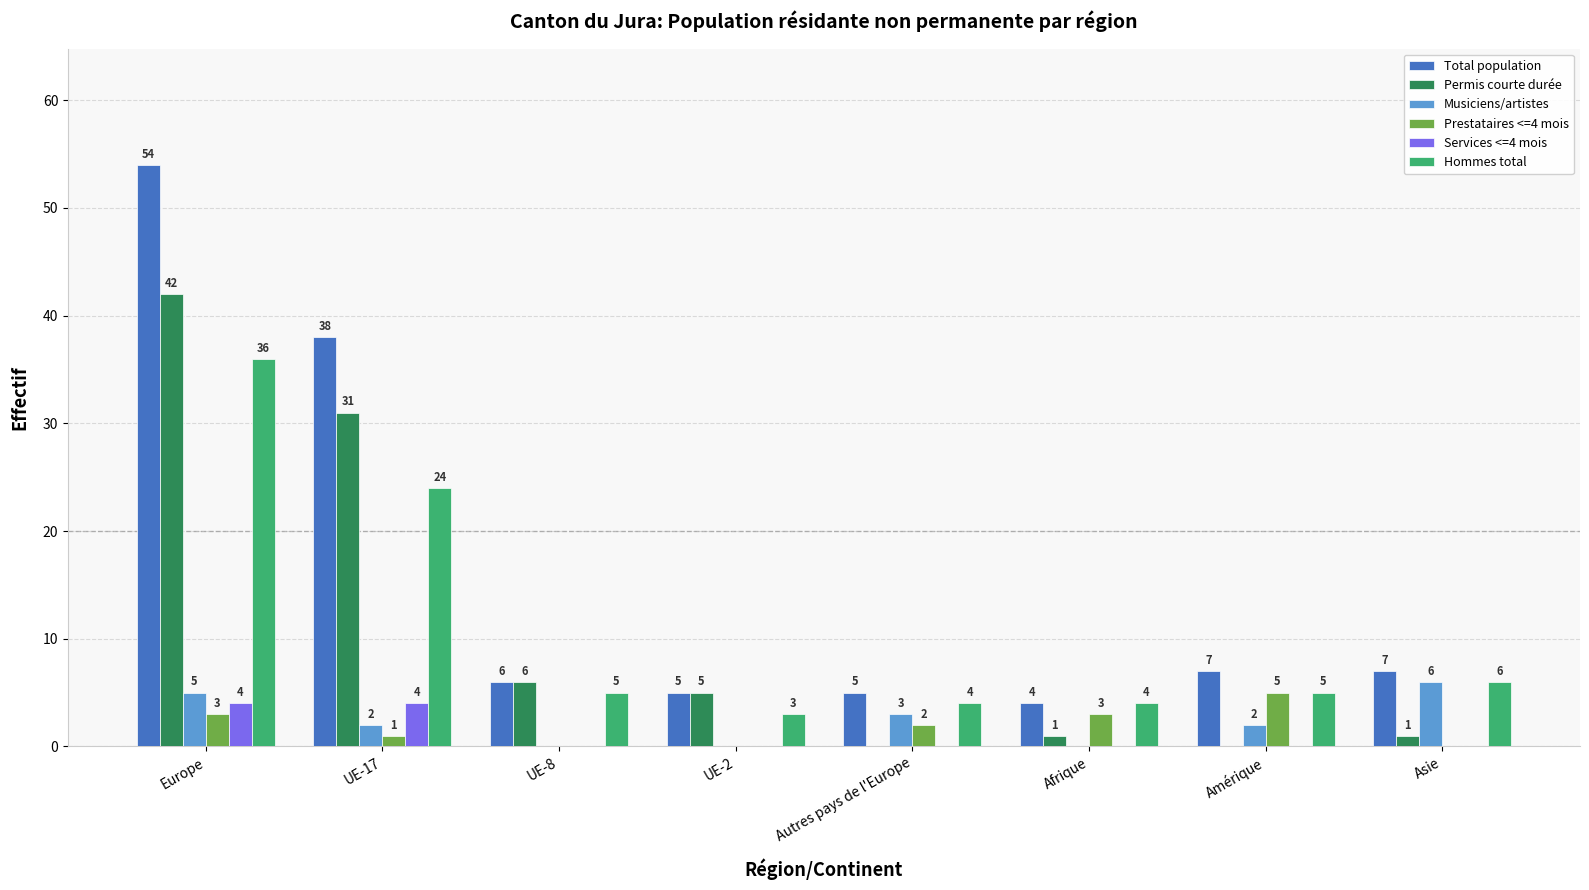

What is the sum of all Musiciens/artistes values?

18